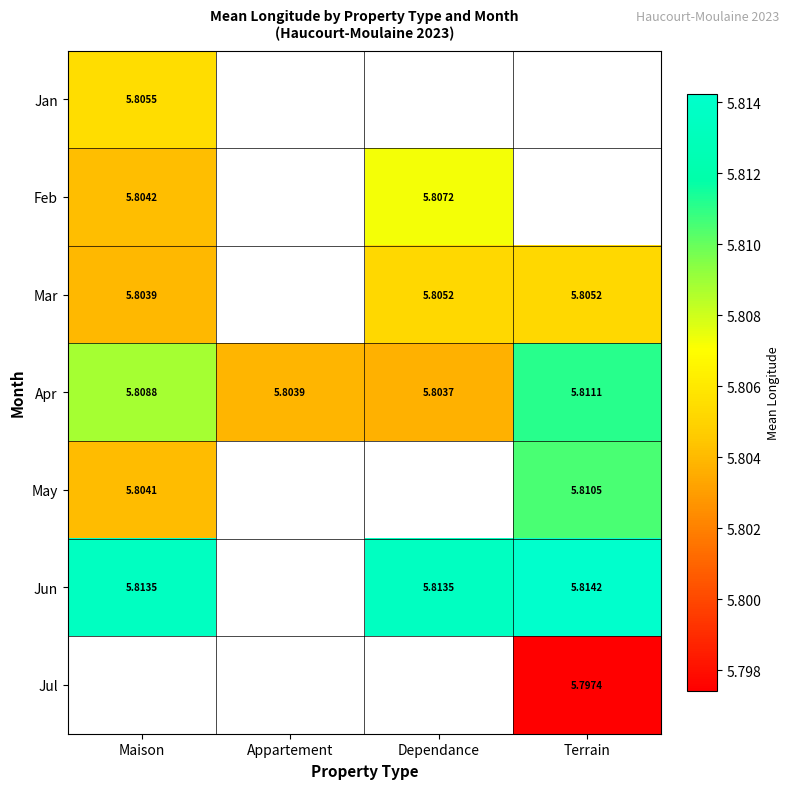

Is the value of Jun at Maison greater than the value of May at Terrain?

Yes